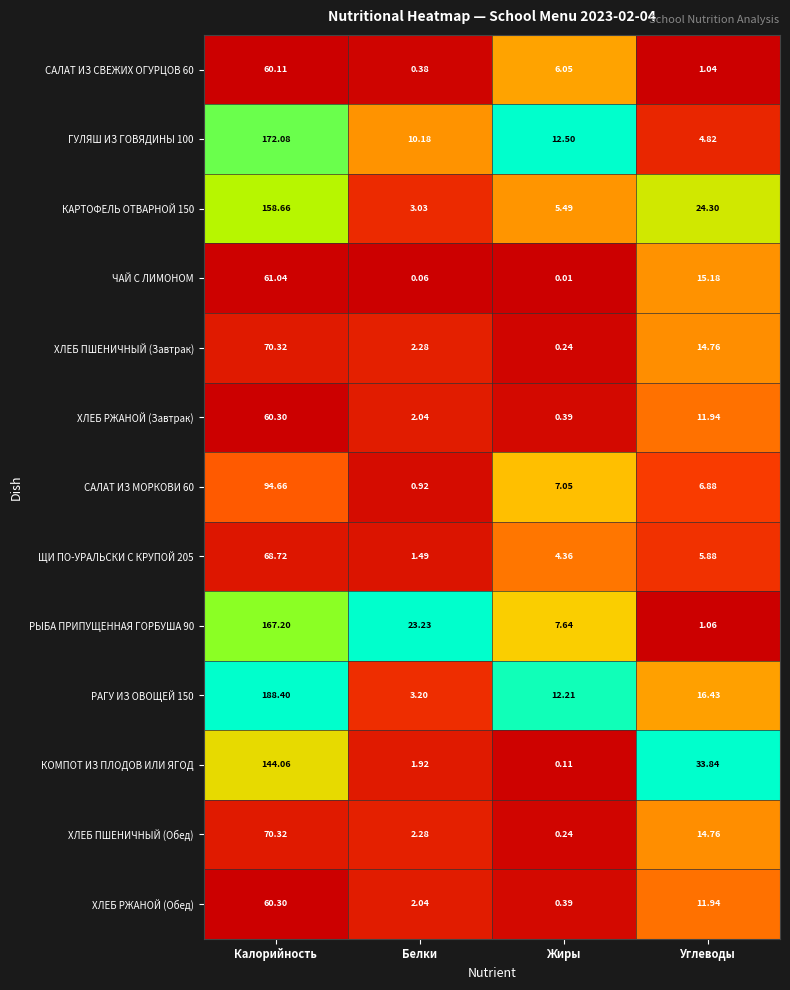

At which category is the sum across all series the highest?

Калорийность